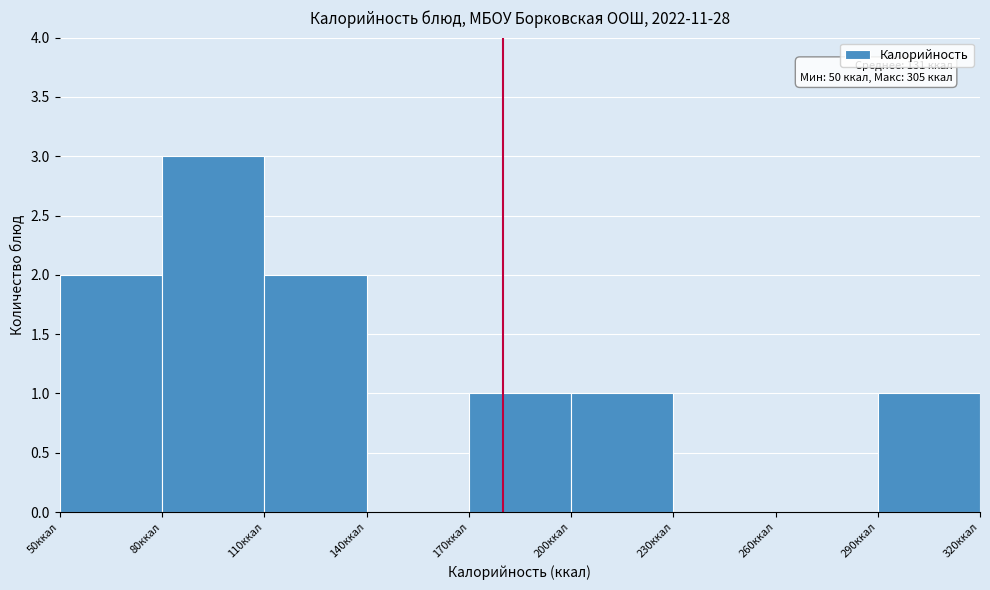

Which range on the x-axis has the tallest bar?

80 to 110